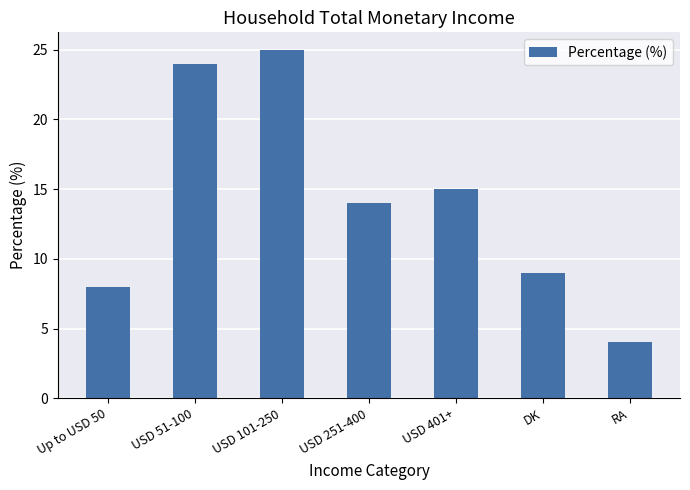

What is the sum of the values at USD 101-250 and USD 251-400?

39